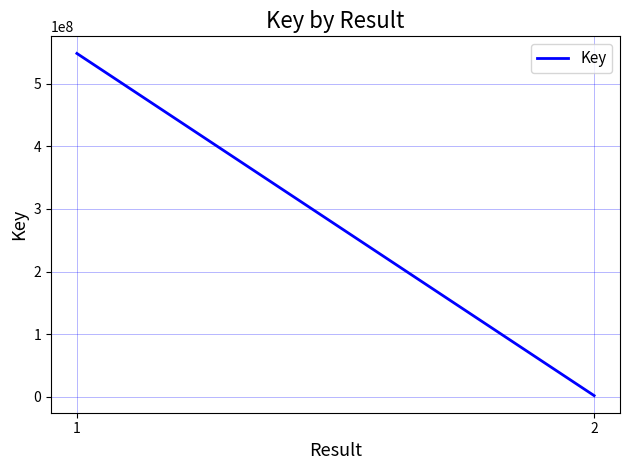

Read the value at 2.

1511809